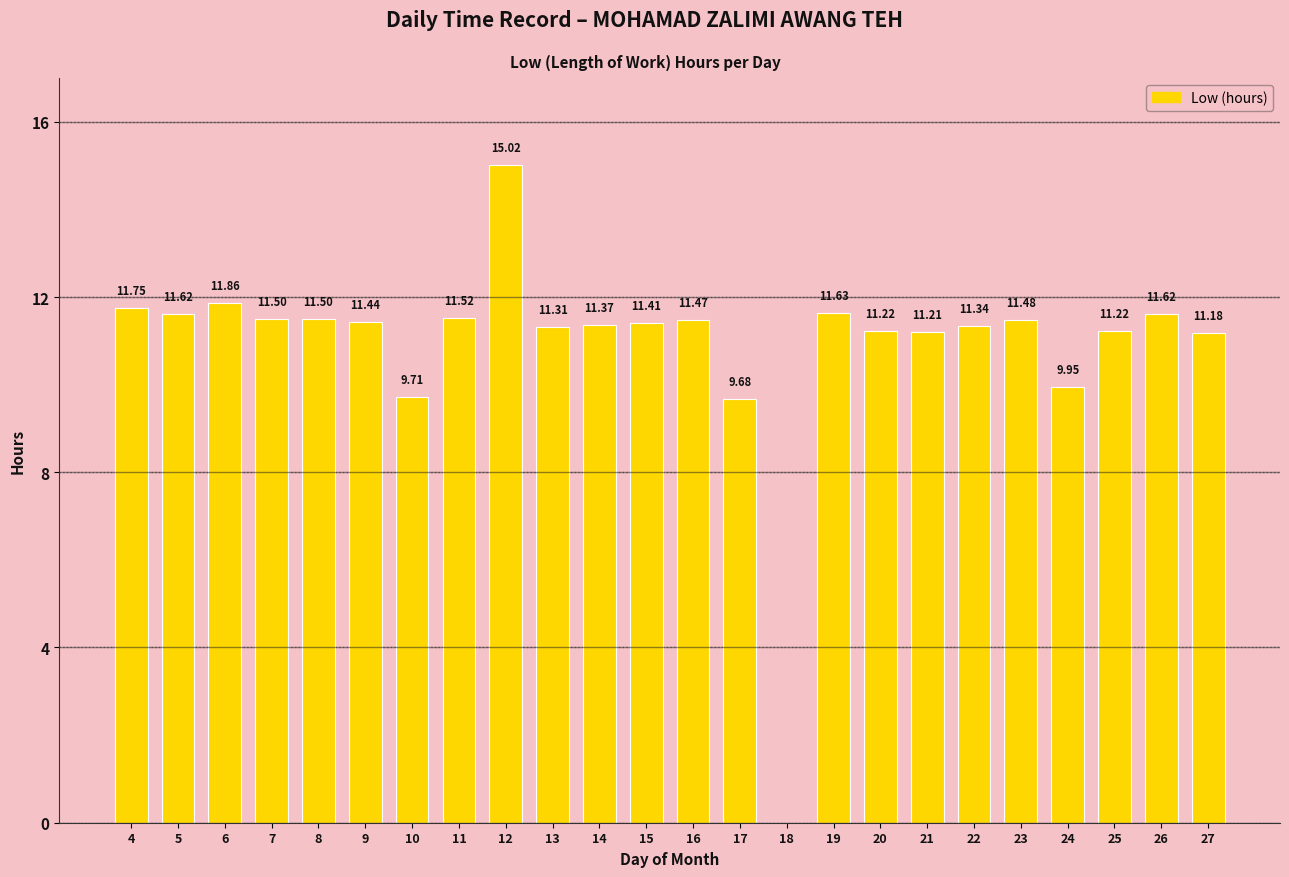

What is the difference between the values at 4 and 27?

0.6